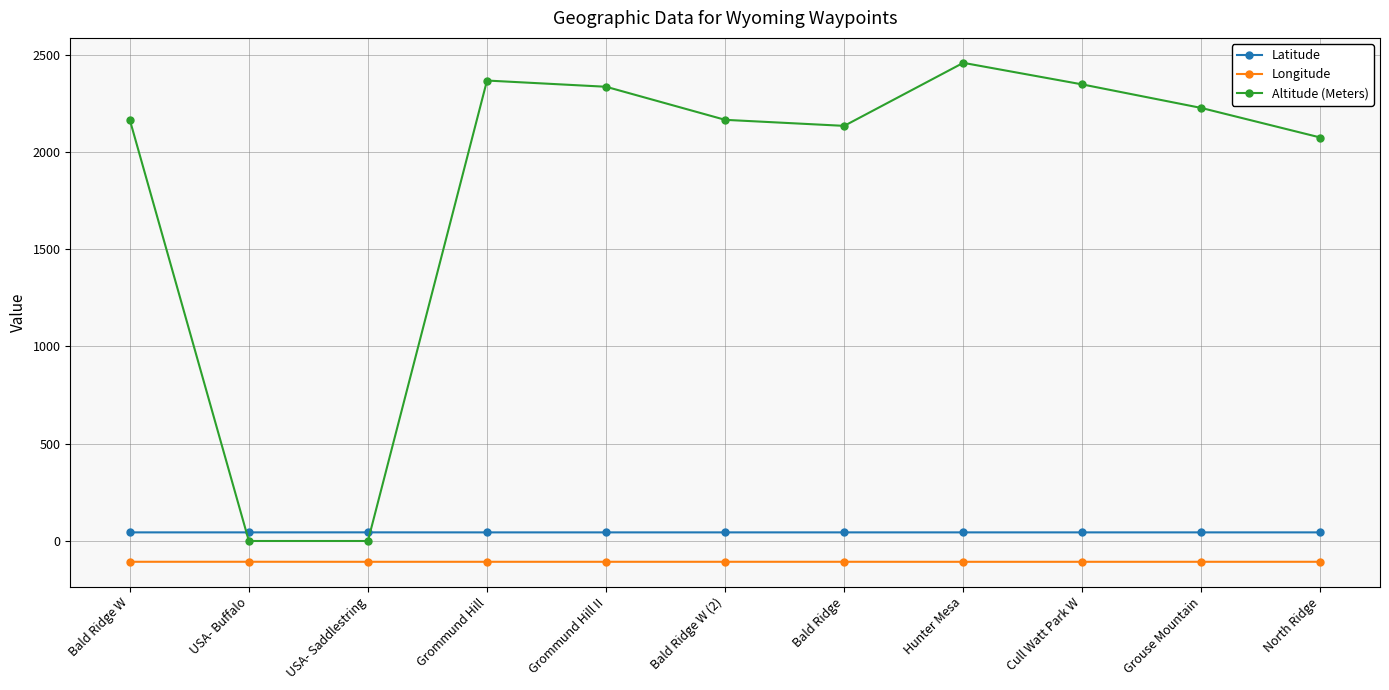

Between Cull Watt Park W and North Ridge, which series saw the biggest shift?

Altitude (Meters)